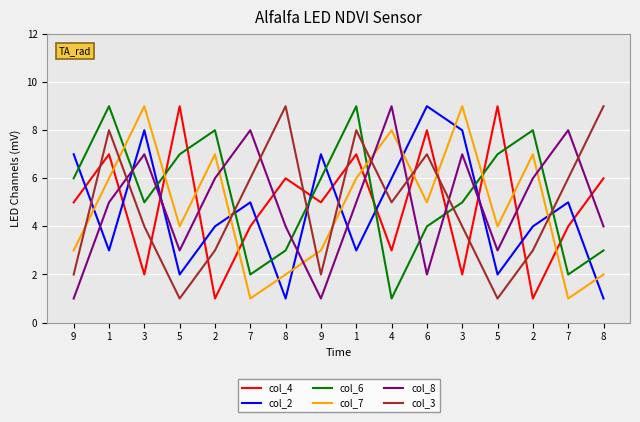

True or false: col_4 has more than 0 points higher than both neighbors.

True